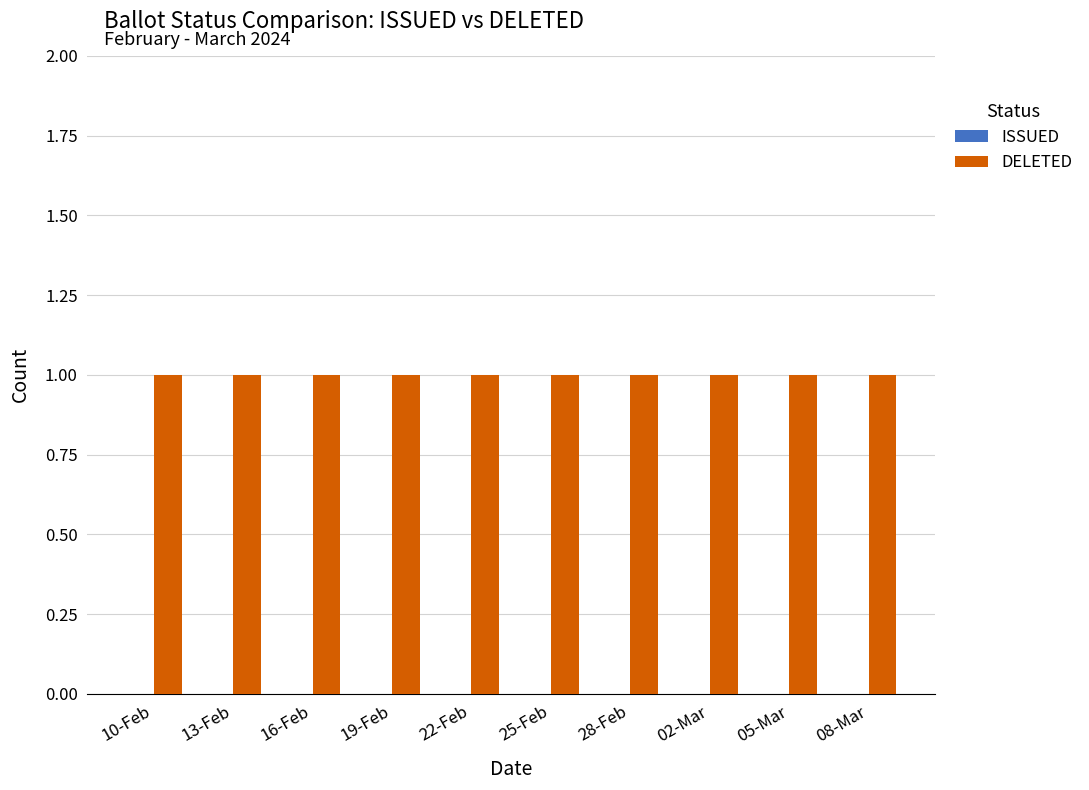

At 25-Feb, list the series in order from smallest to largest.

ISSUED, DELETED